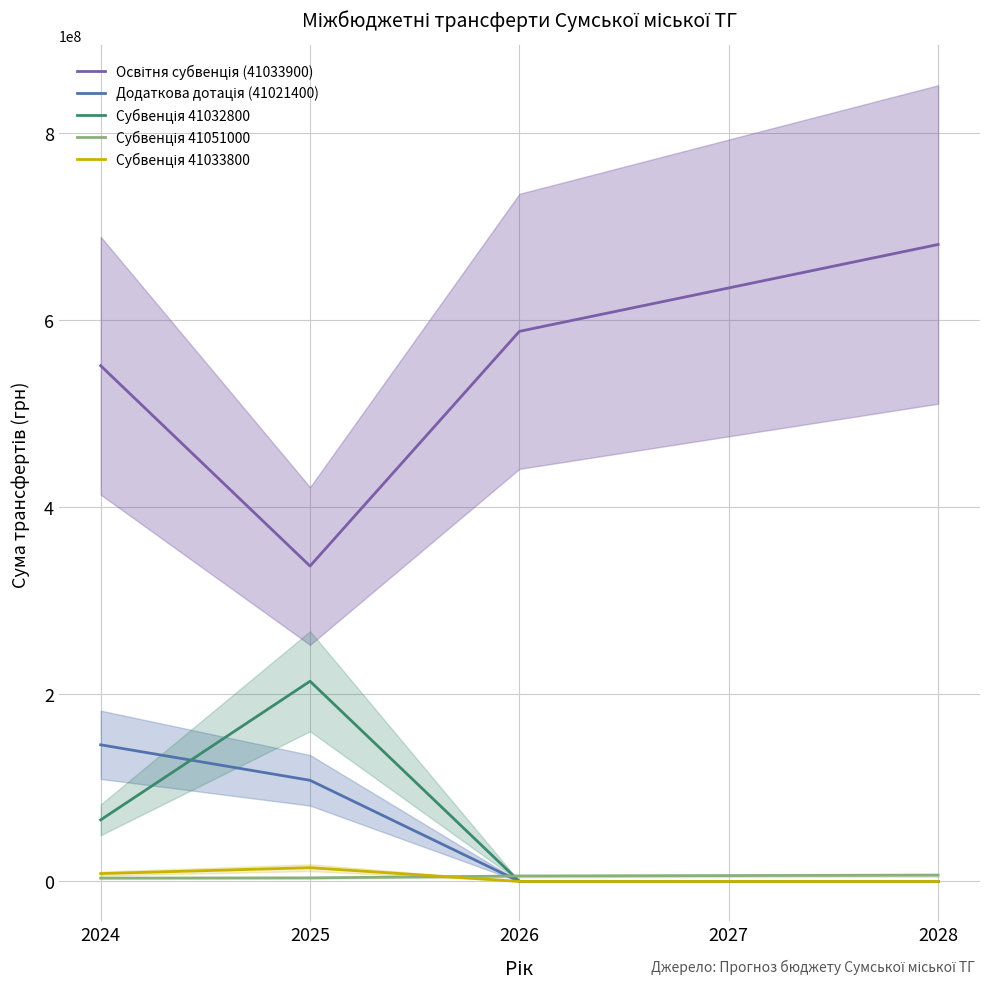

What is the spread (max minus min) of values at 2025?

333165516